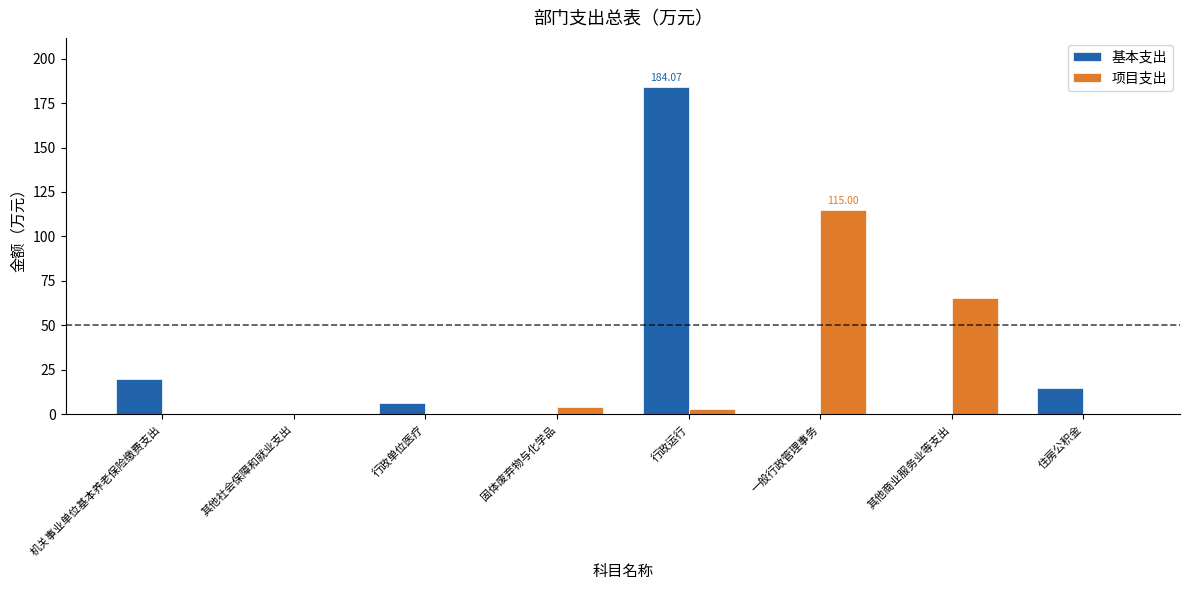

Is the value of 项目支出 at 固体废弃物与化学品 greater than the value of 基本支出 at 机关事业单位基本养老保险缴费支出?

No